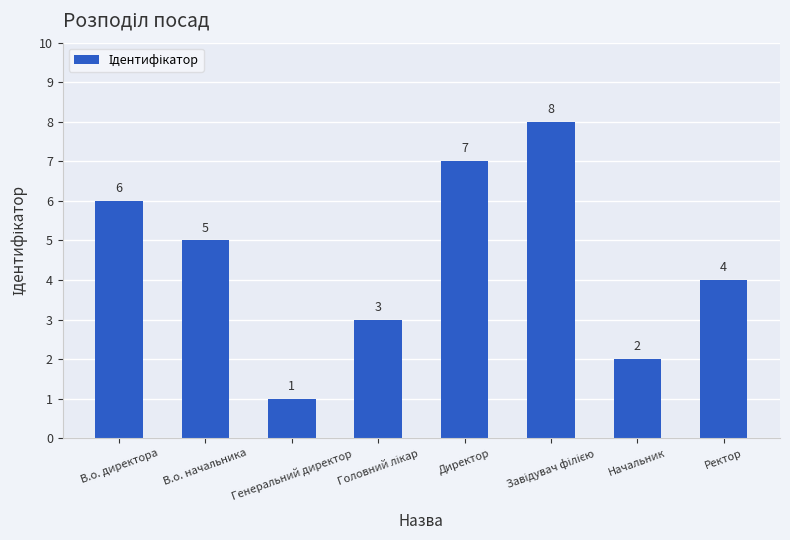

What is the difference between the values at Ректор and Генеральний директор?

3